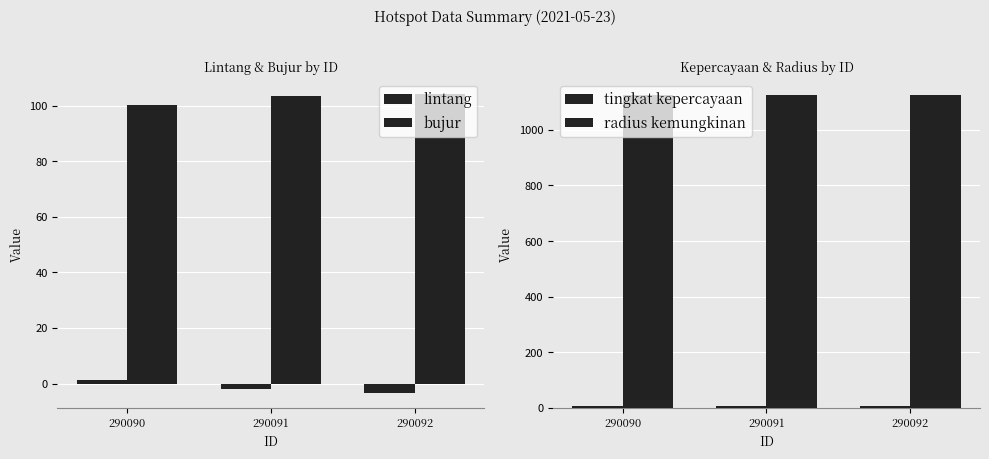

Between 290090 and 290091, which series saw the biggest shift?

bujur